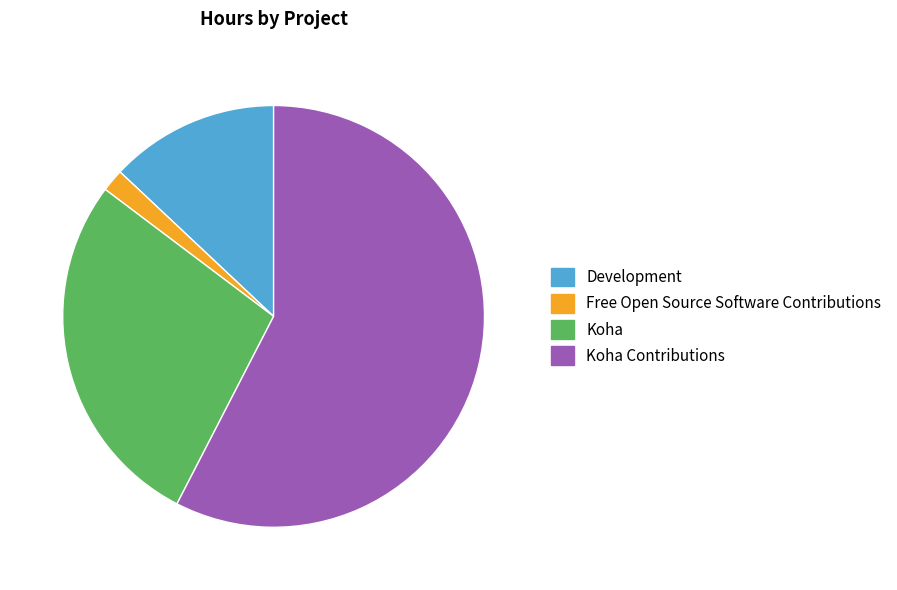

Does any single category account for the majority?

Yes